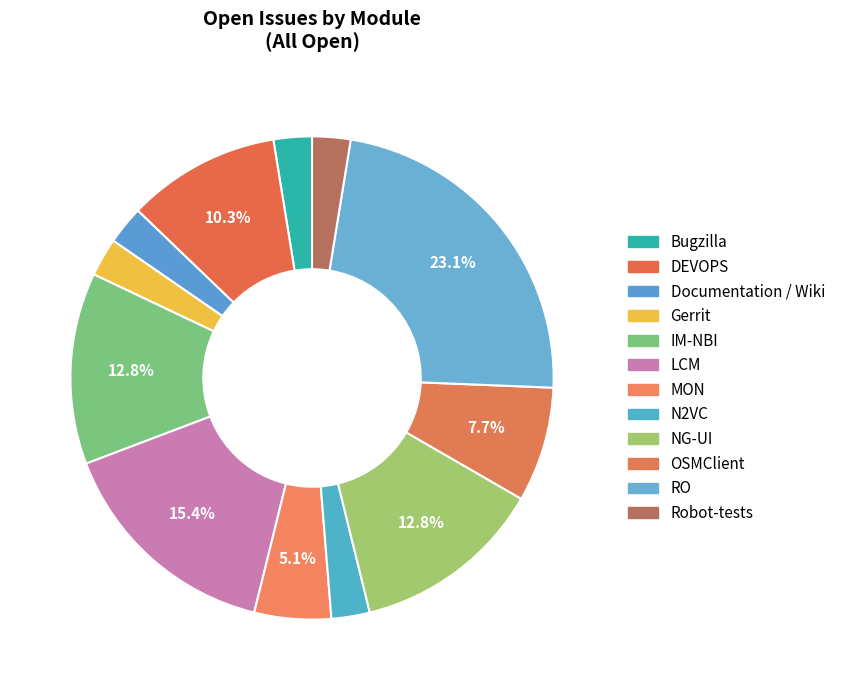

Rank the categories by value from highest to lowest.

RO, LCM, IM-NBI, NG-UI, DEVOPS, OSMClient, MON, Bugzilla, Documentation / Wiki, Gerrit, N2VC, Robot-tests